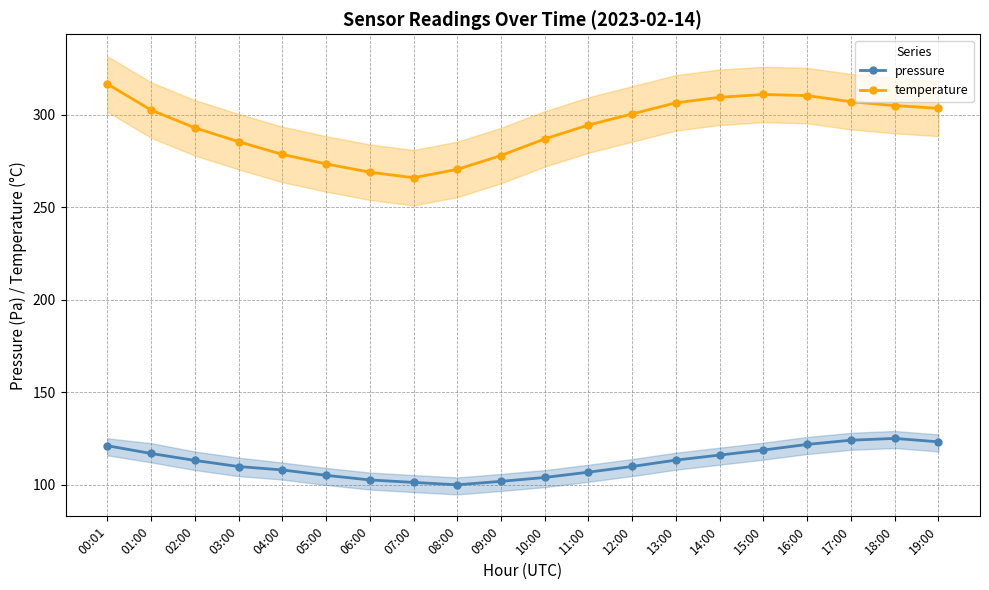

At which category is the sum across all series the highest?

00:01